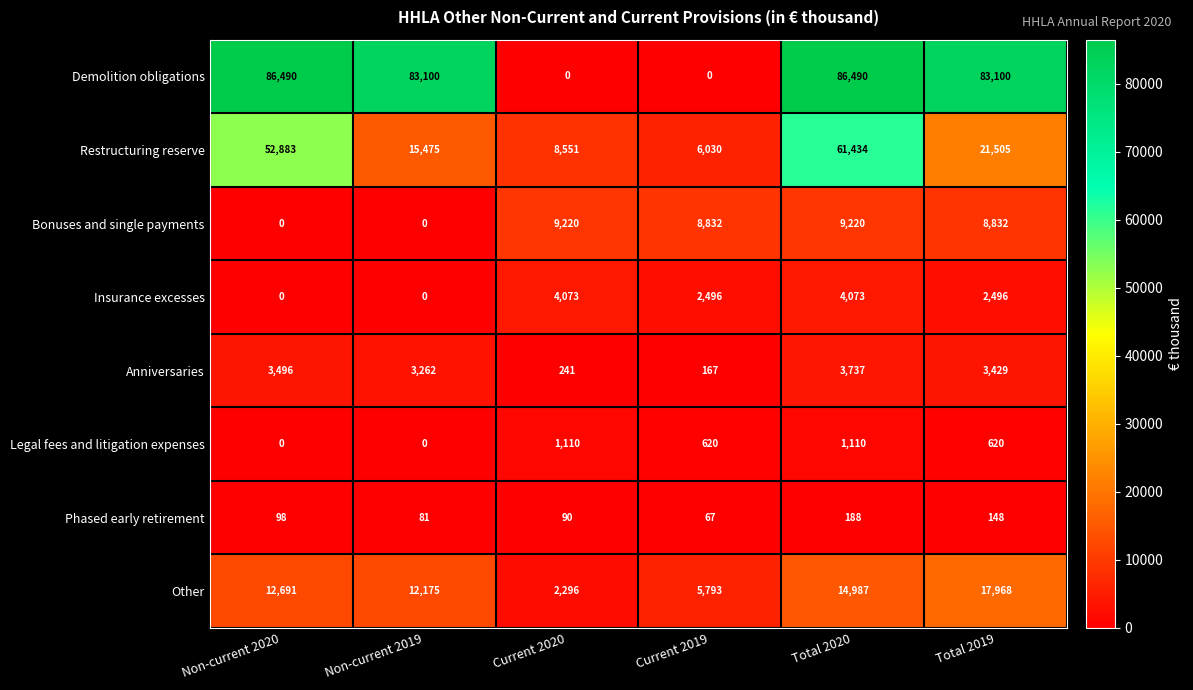

At which label does Demolition obligations first exceed 83100?

Non-current 2020